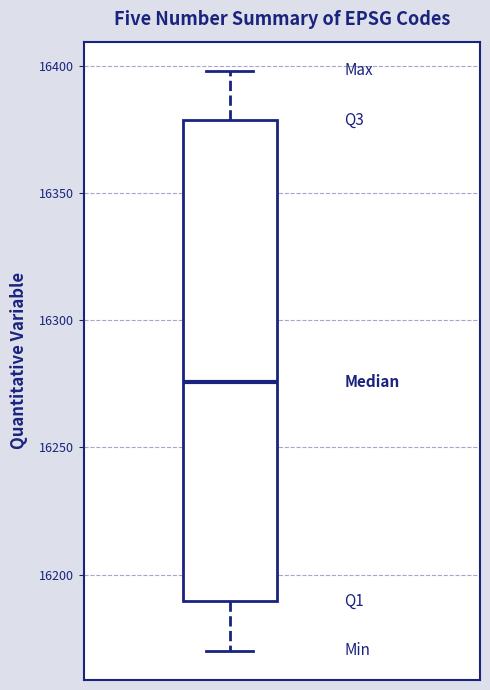

Transcribe this box plot: give where the median line is, the range the box spans, and where the two whiskers end, as read against the y-axis. The values are not printed on the chart, so give them approximately, as read against the axis.

median 16275, box 16190 to 16380, whiskers 16170 to 16400